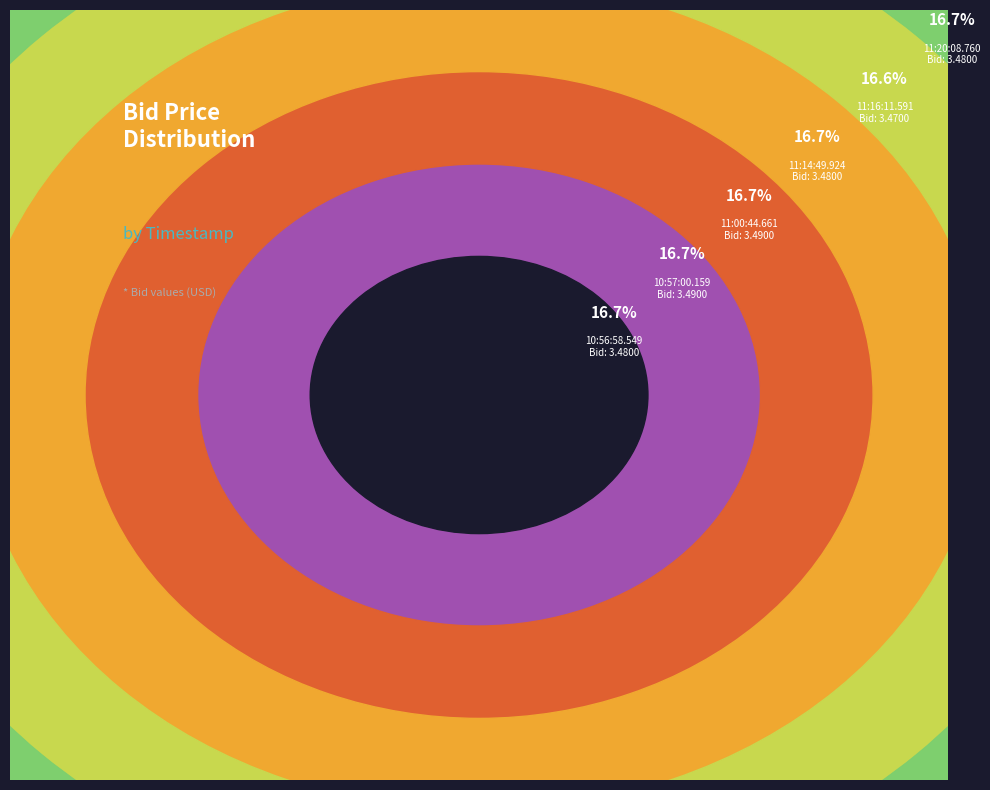

Rank the categories by value from lowest to highest.

11:16:11.591, 11:20:08.760, 11:14:49.924, 10:56:58.549, 11:00:44.661, 10:57:00.159